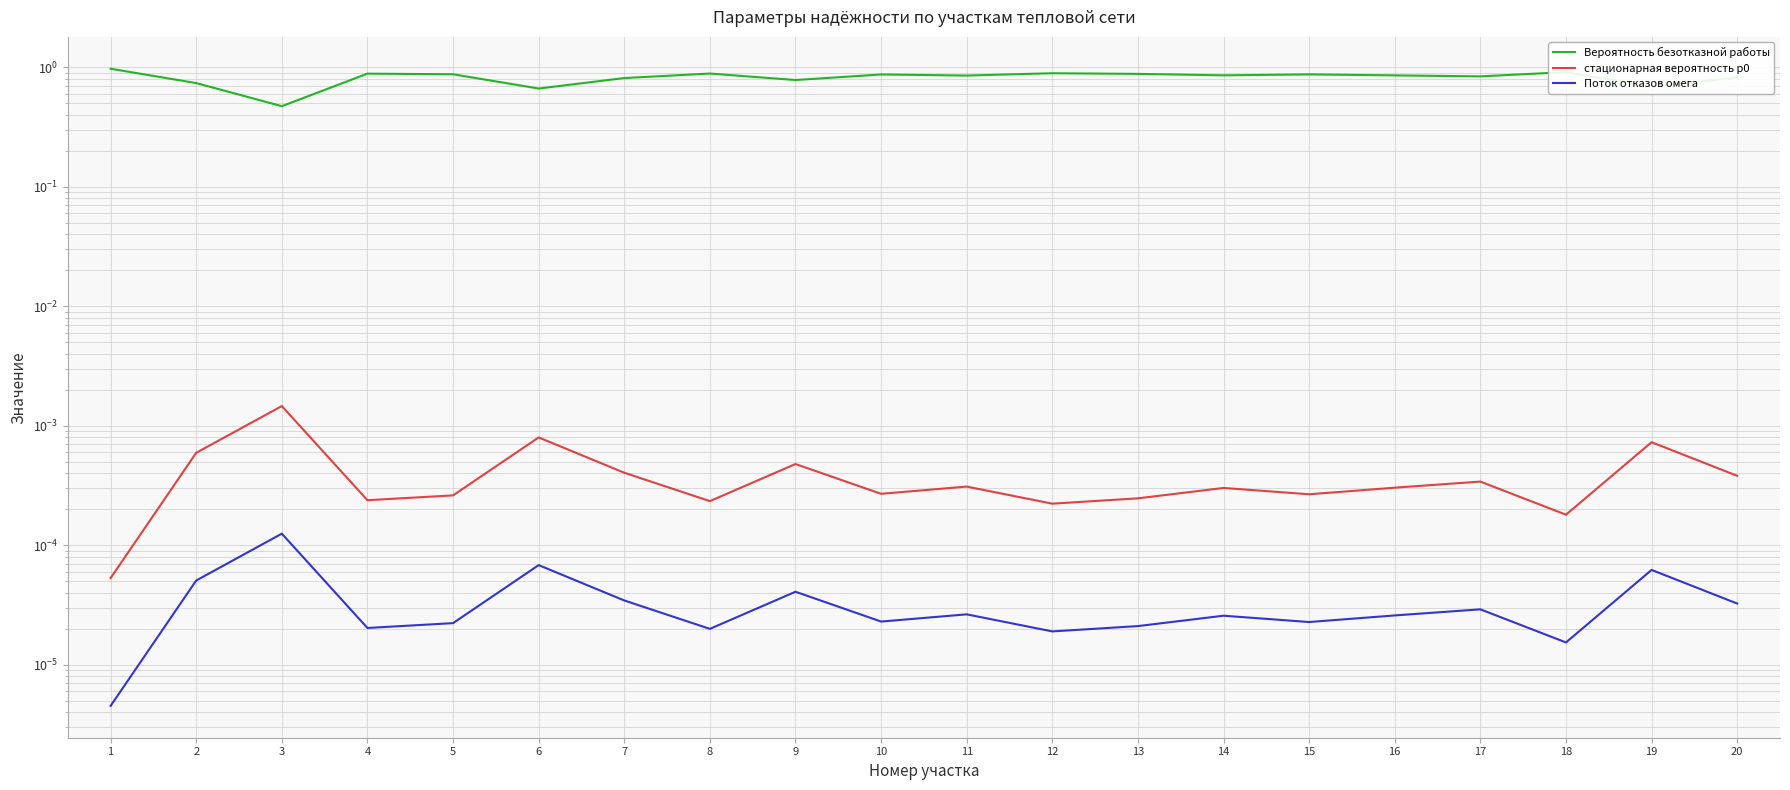

Which label corresponds to the largest value in the chart?

1